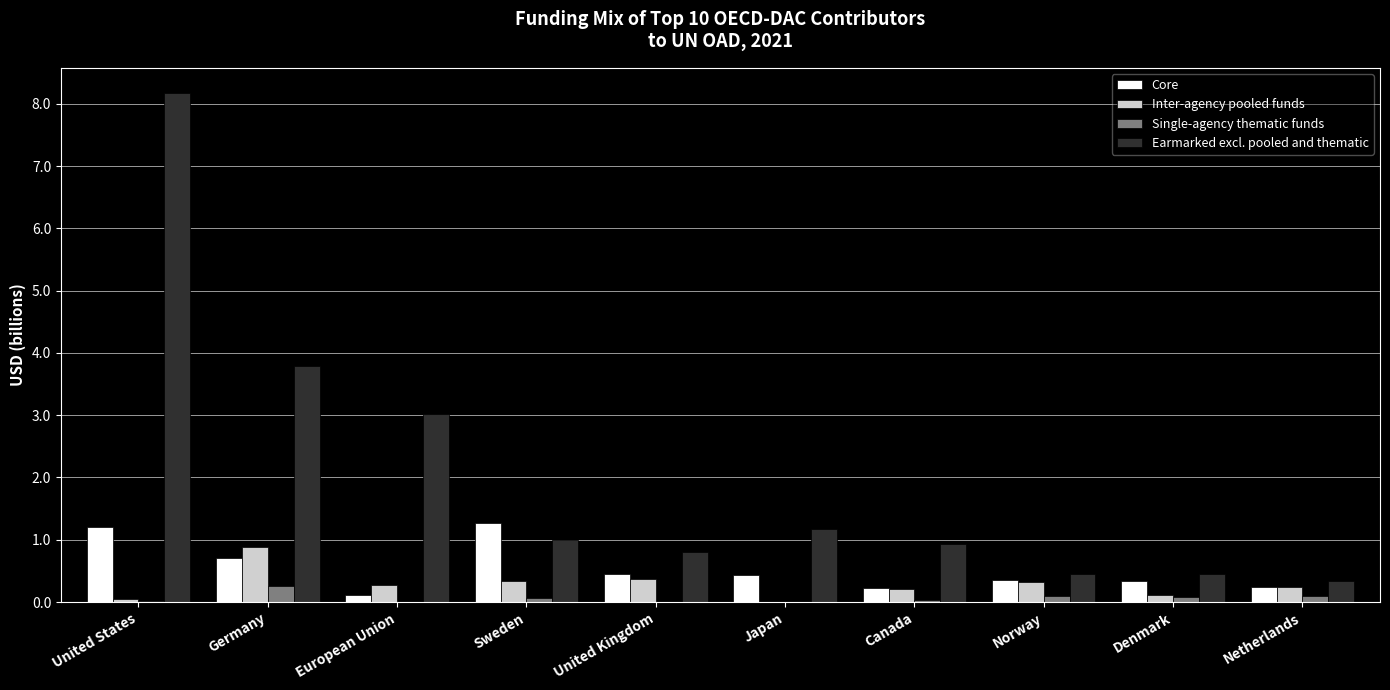

What is the spread (max minus min) of values at Canada?

0.9